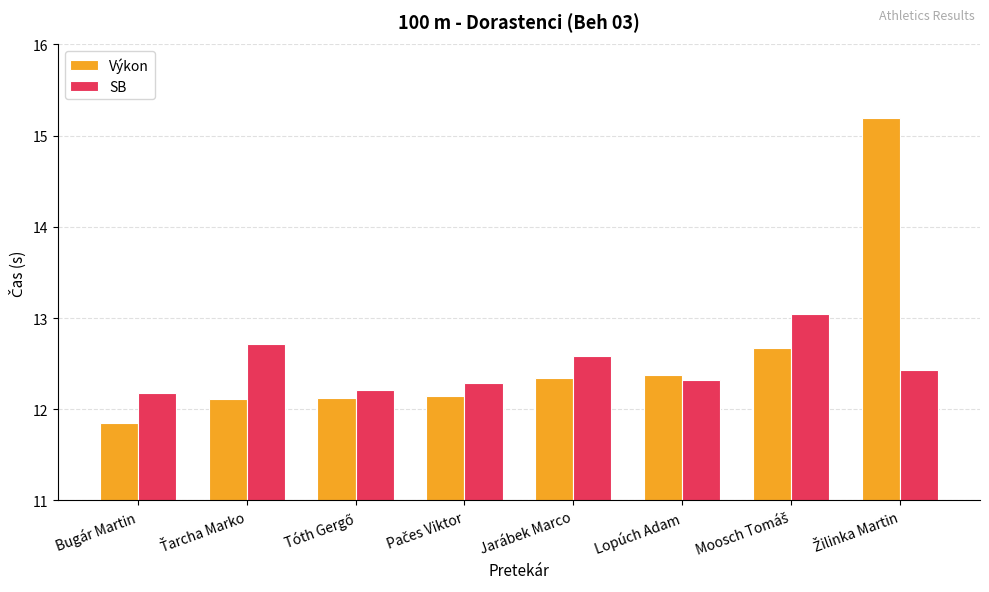

Which series has the widest spread of values?

Výkon